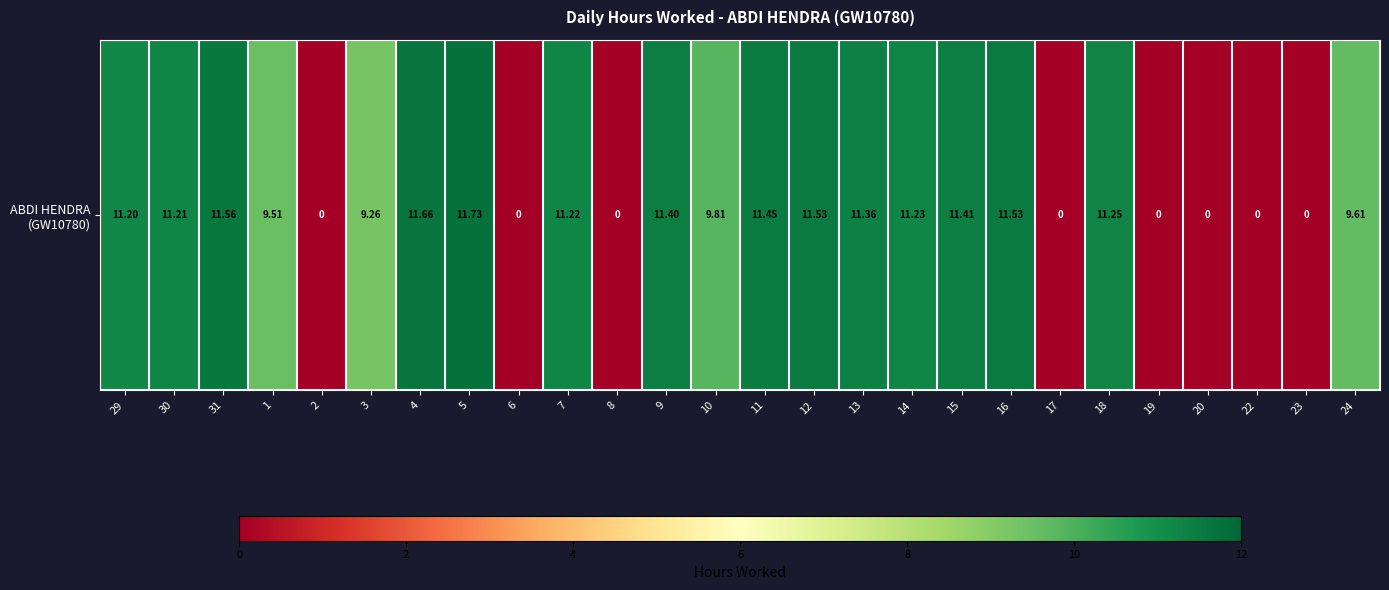

The value at 6 is 0.0. True or false?

True